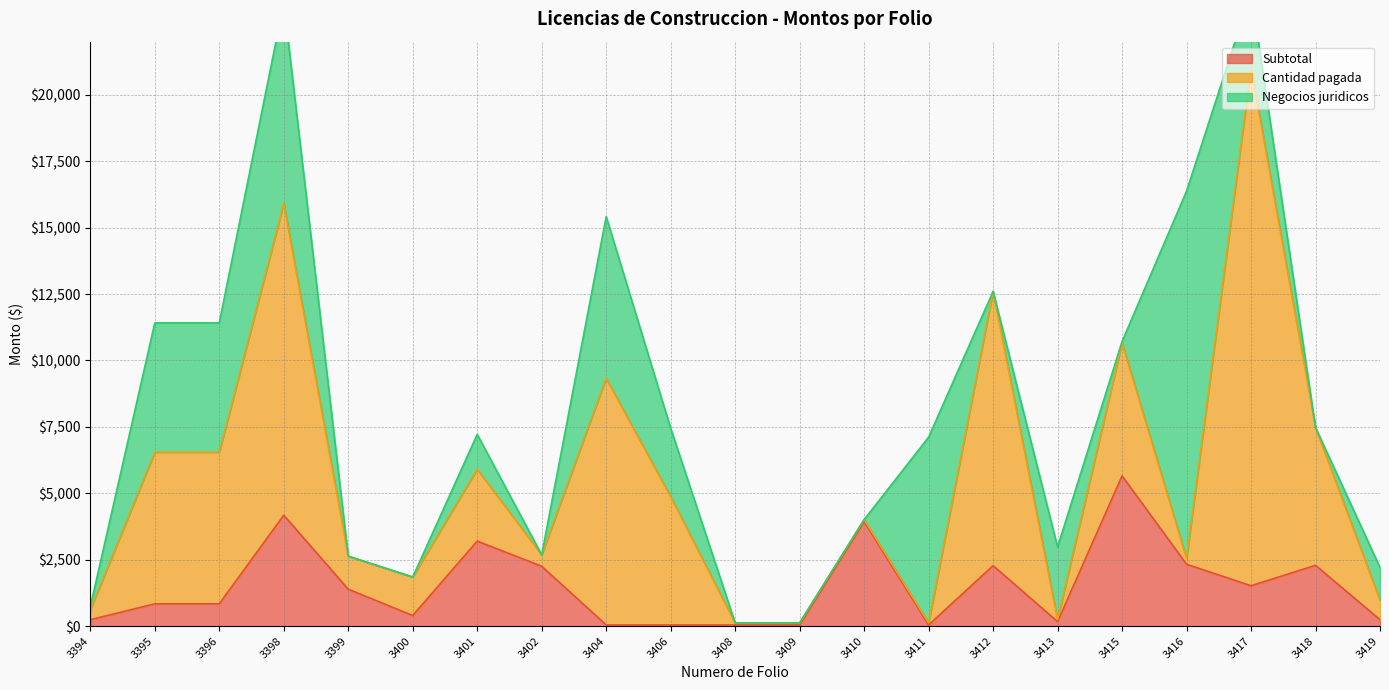

Is it true that Subtotal equals 2276.6 at 3412?

True